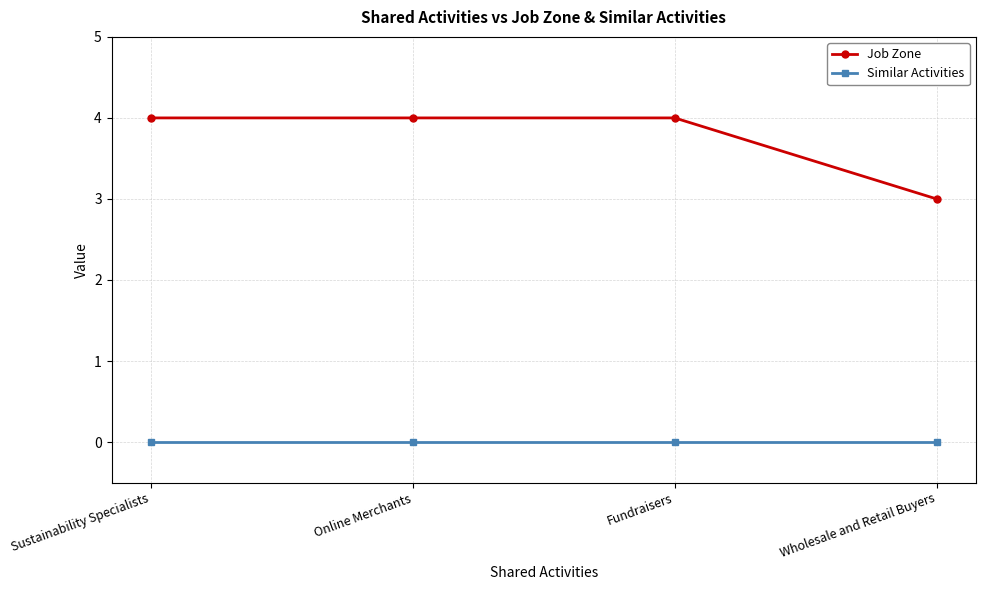

Is this an area chart (filled region under the line)?

No